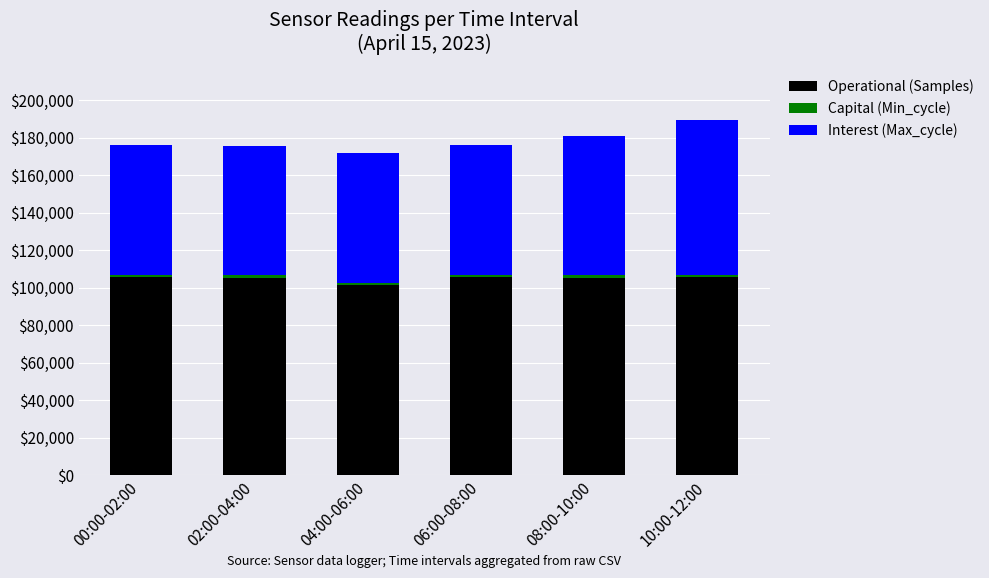

What is the maximum value for Operational (Samples)?

105429